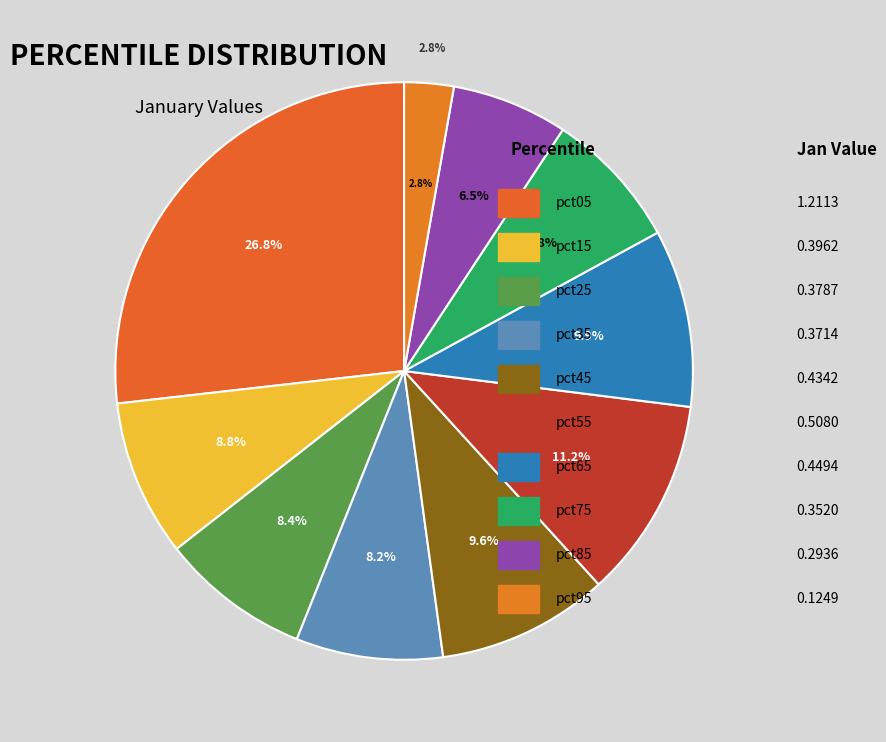

Between pct95 and pct25, which is larger?

pct25